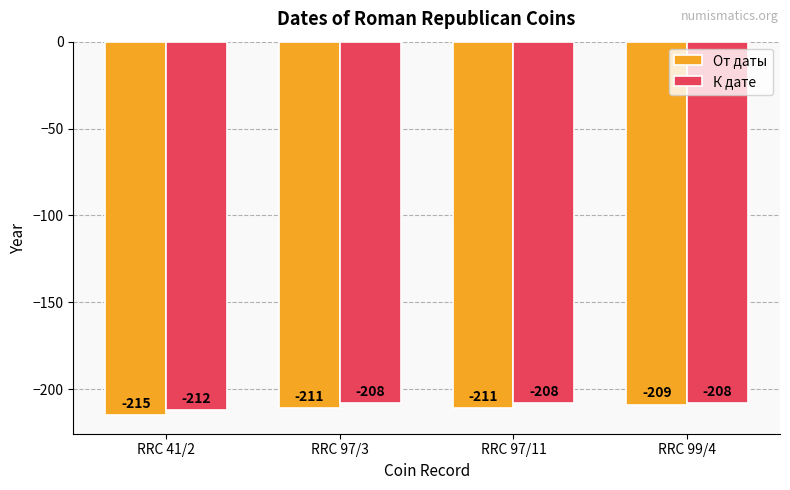

List the series in order of their peak value, highest first.

К дате, От даты